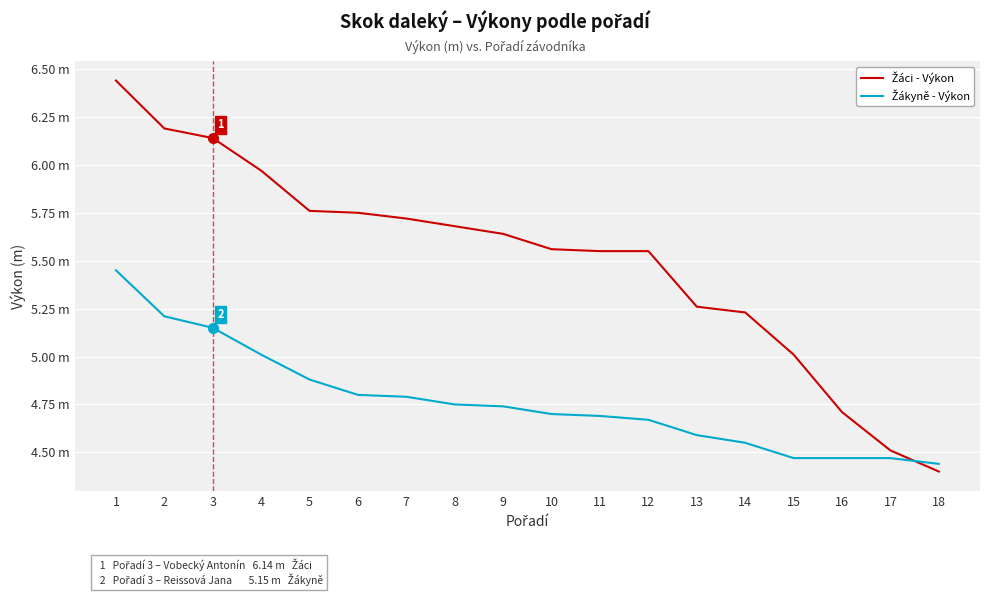

True or false: Žákyně - Výkon has more than 2 points higher than both neighbors.

False